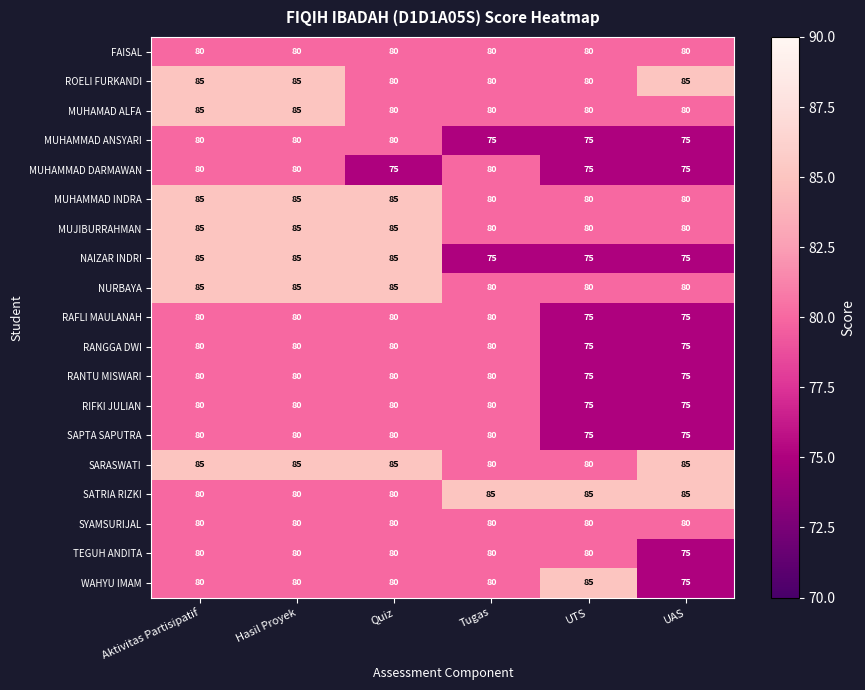

At how many categories does at least one series exceed 76?

6